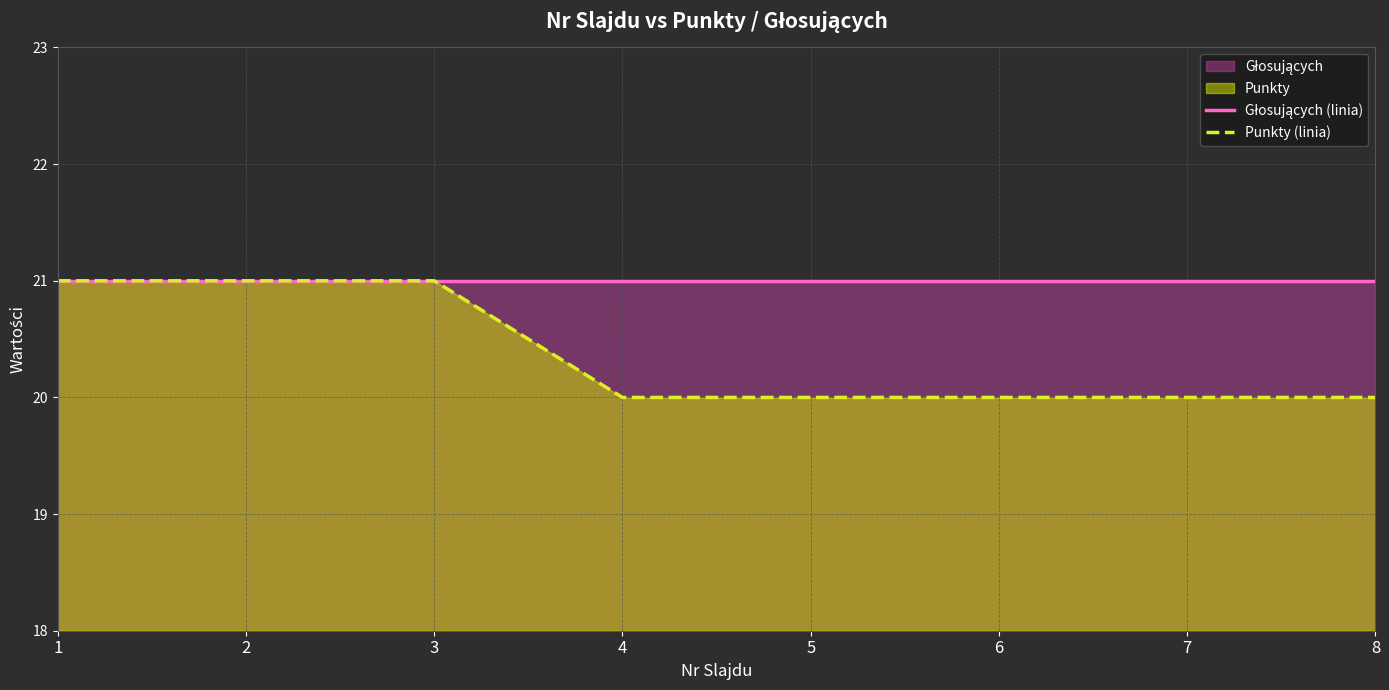

Is the value of Głosujących (linia) at 4 greater than the value of Punkty (linia) at 7?

Yes